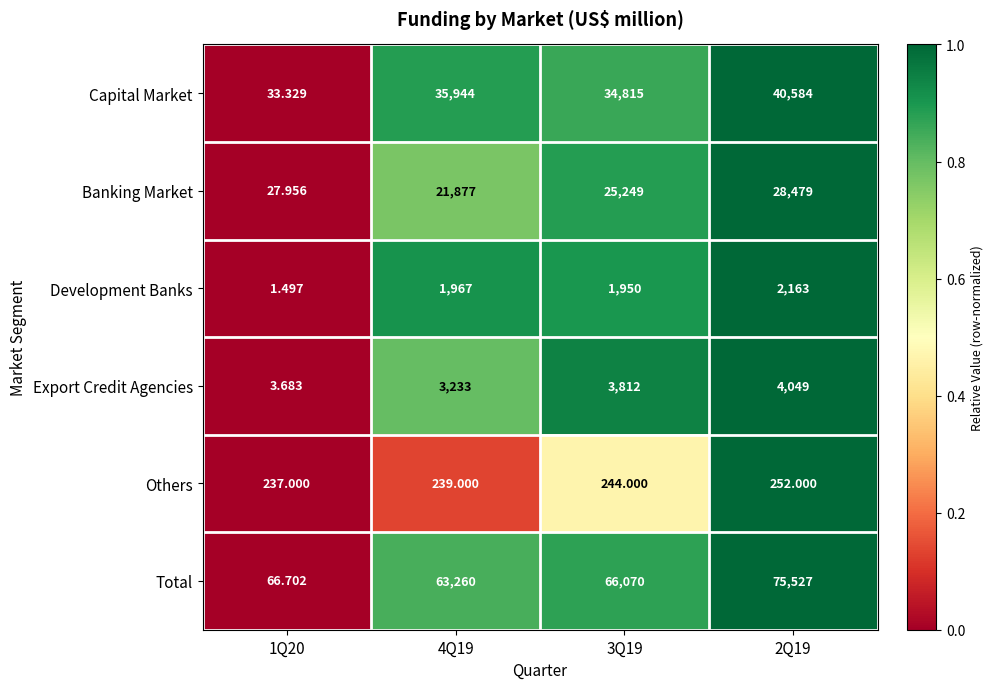

Rank the series at 1Q20 from lowest to highest value.

Development Banks, Export Credit Agencies, Banking Market, Capital Market, Total, Others